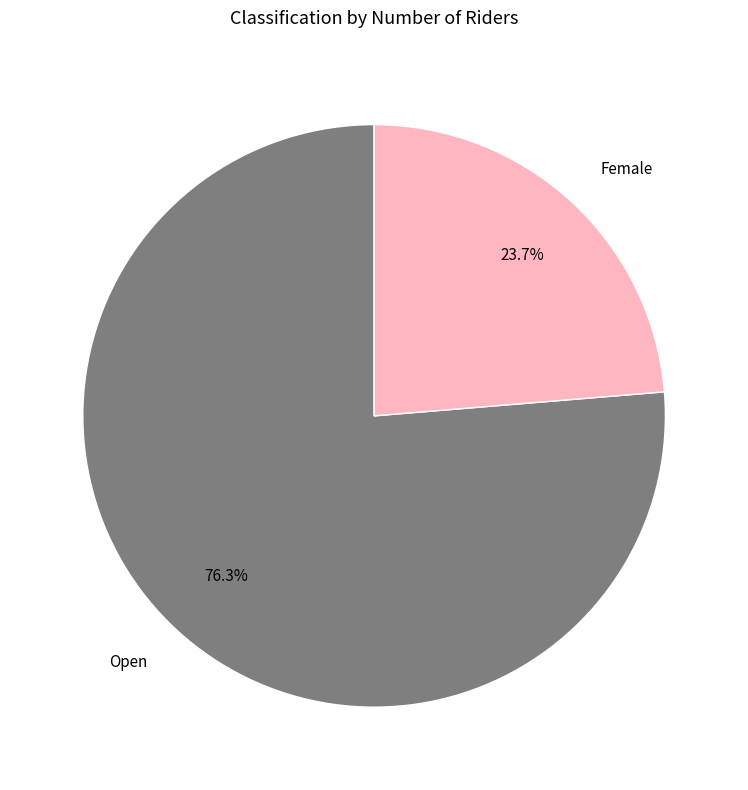

How many slices are in this pie chart?

2